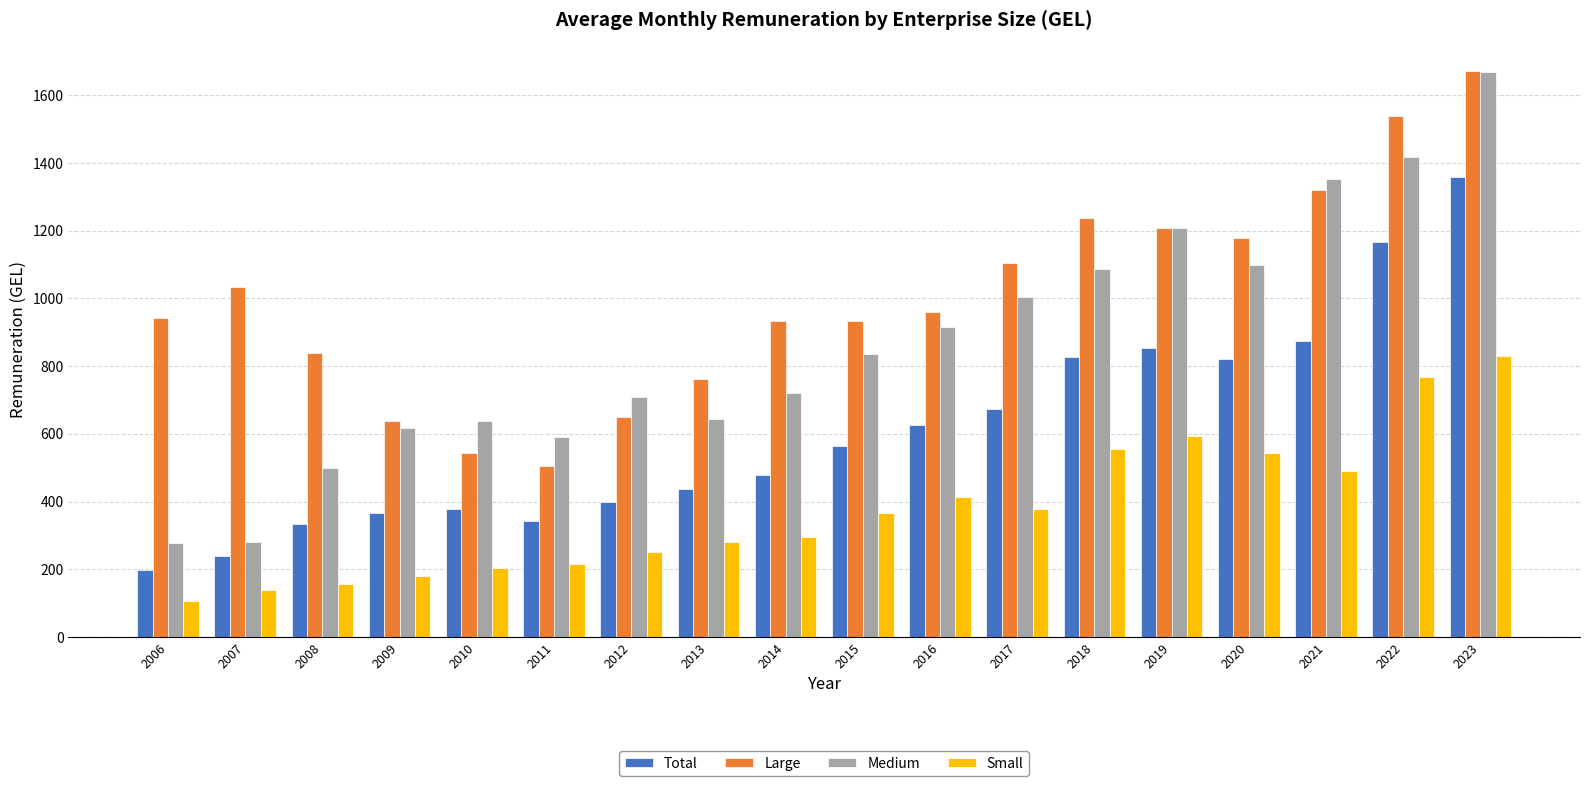

How many bars are there in total?

72